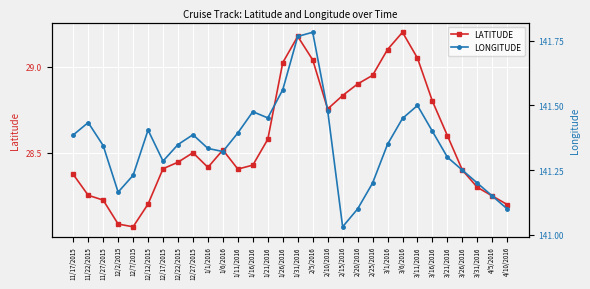

True or false: LATITUDE and LONGITUDE intersect in this chart.

False